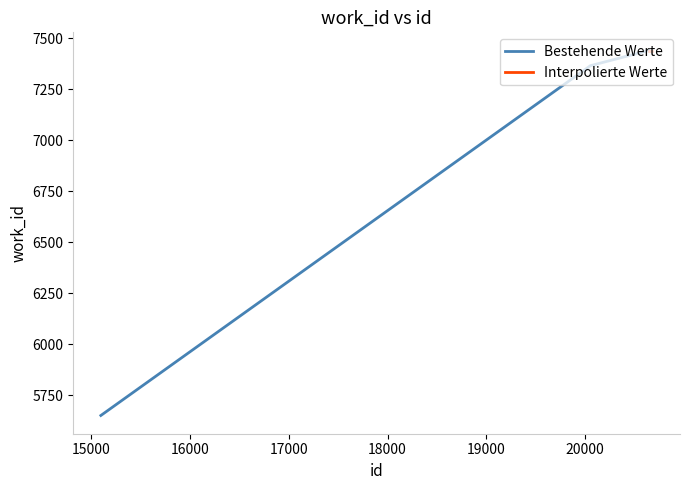

Which category has the highest value across all series?

20646